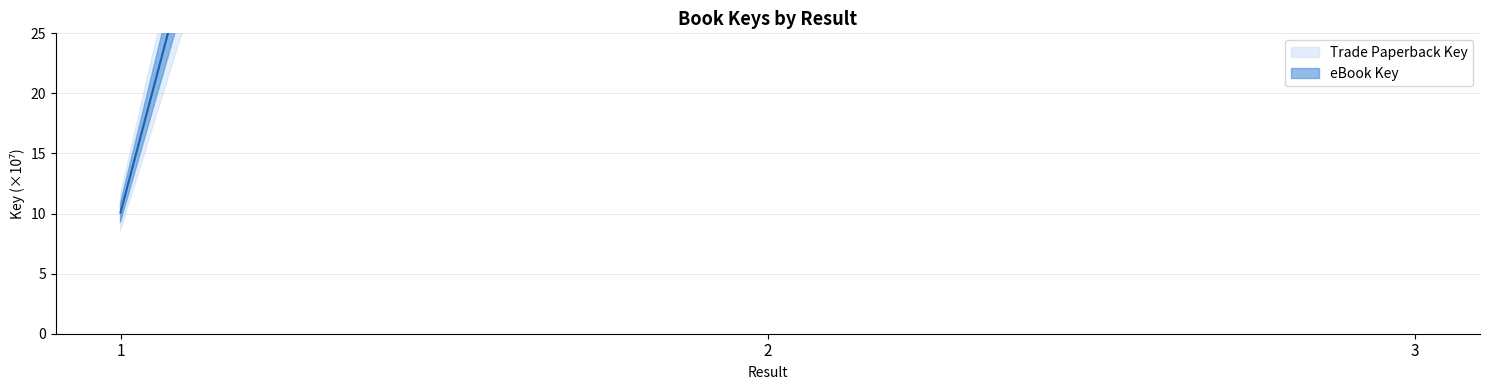

The eBook Key series shows 10.1 at 1. True or false?

True